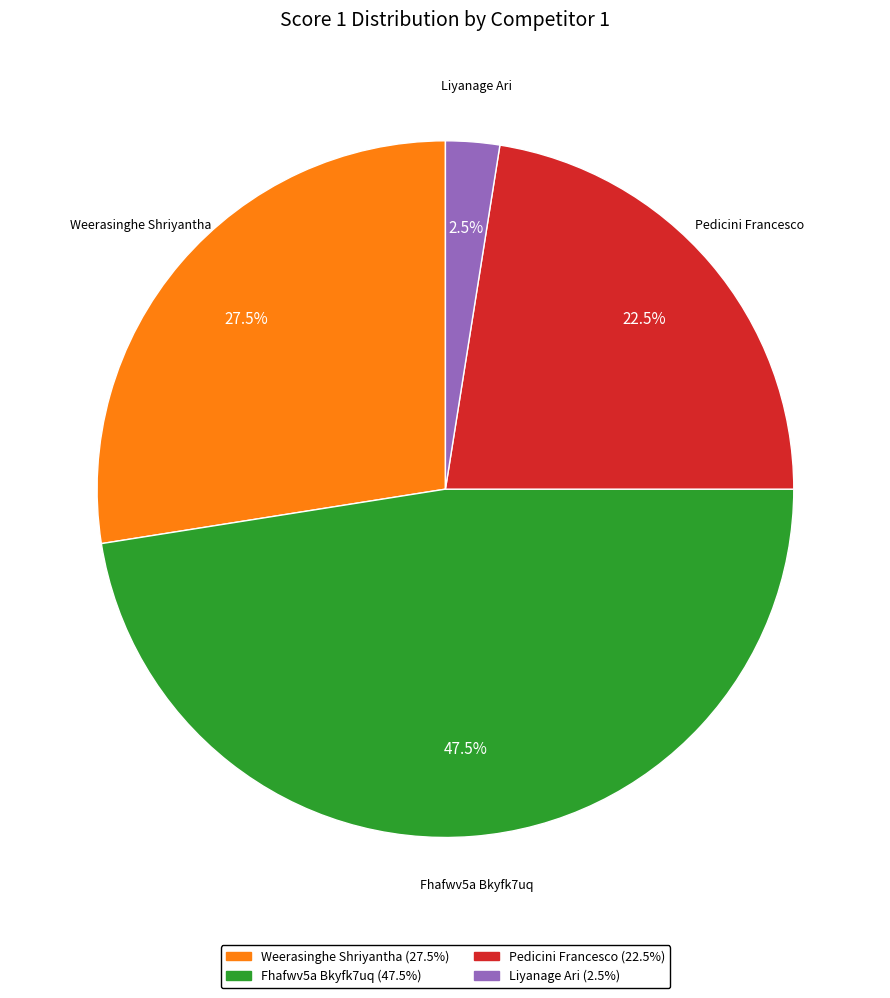

Does any single category account for the majority?

No